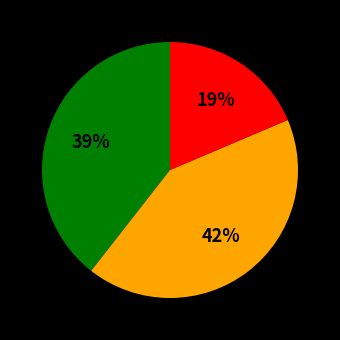

Is there a majority slice in this chart?

No